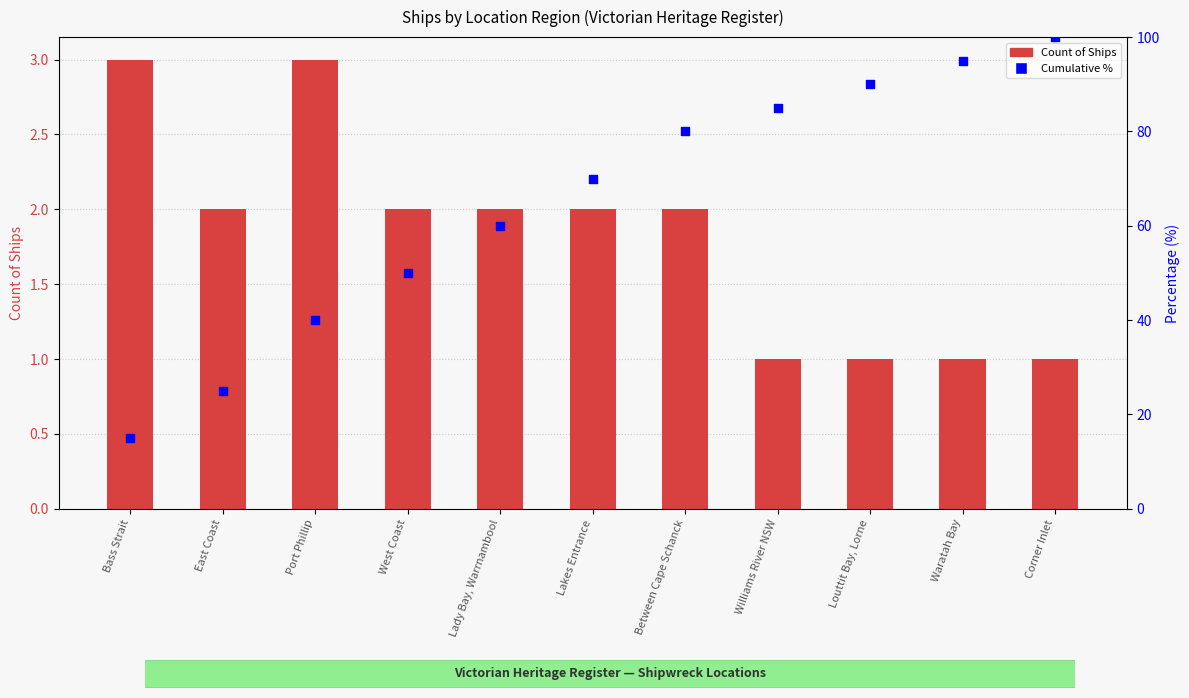

Which series has the largest total across all categories?

Cumulative %